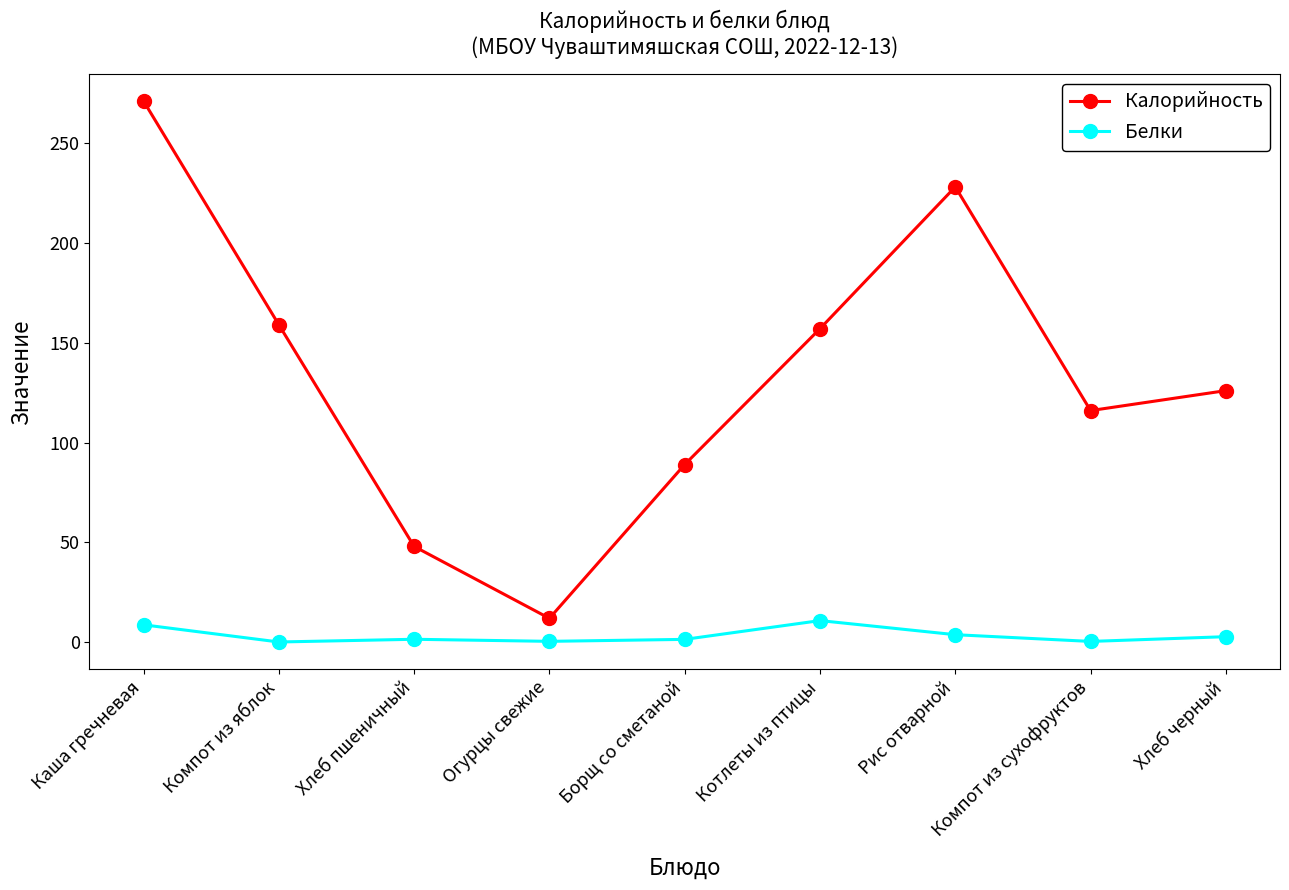

How many interior local peaks does the Калорийность series have?

1